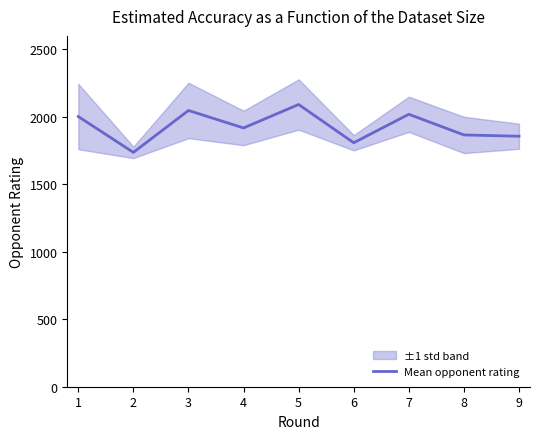

How many data points are less than 1917?

4